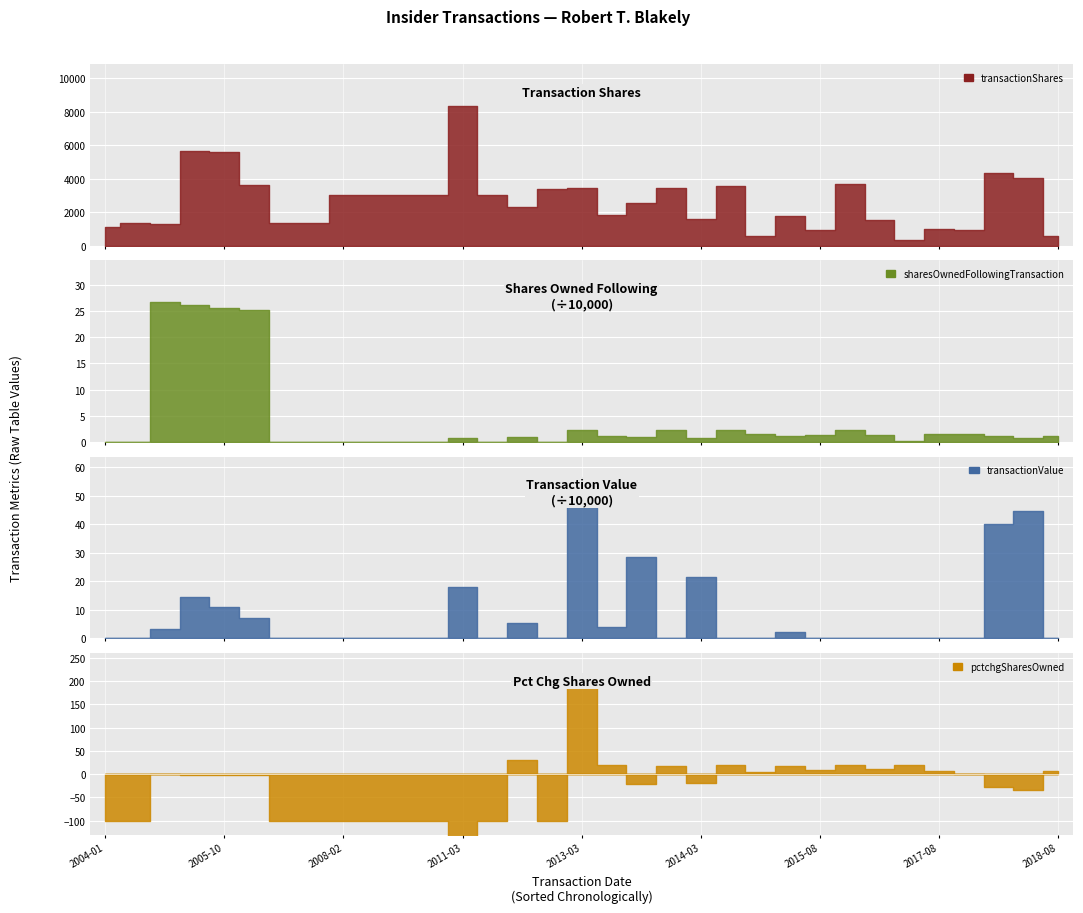

What is the difference between the highest and lowest values at 27?

2250